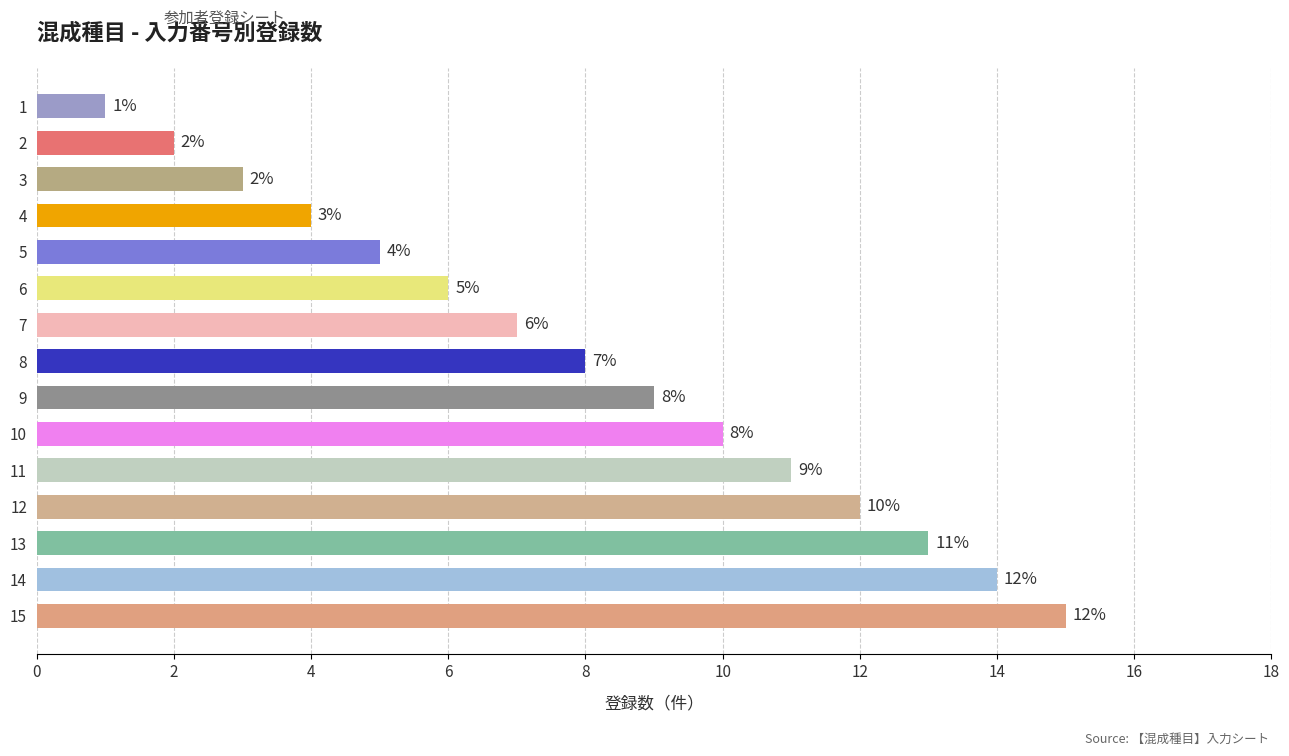

The value at 4 is 4. True or false?

True